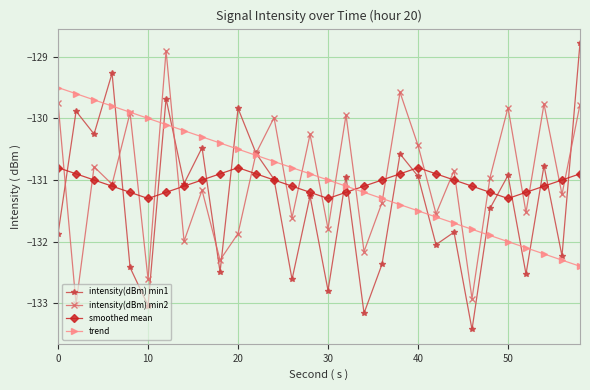

True or false: smoothed mean and trend cross at least once.

True